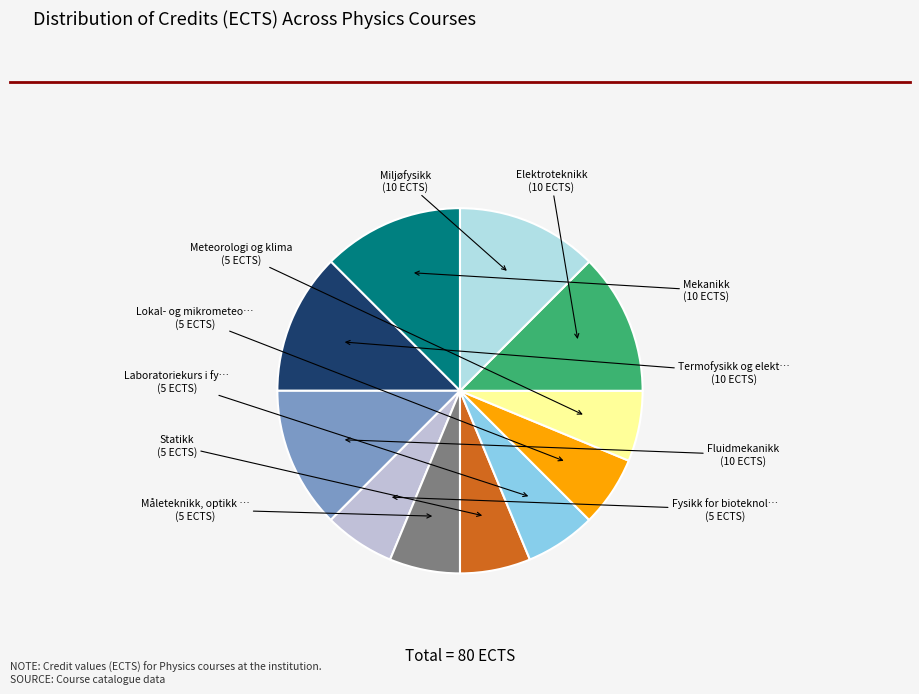

How many slices are in this pie chart?

11